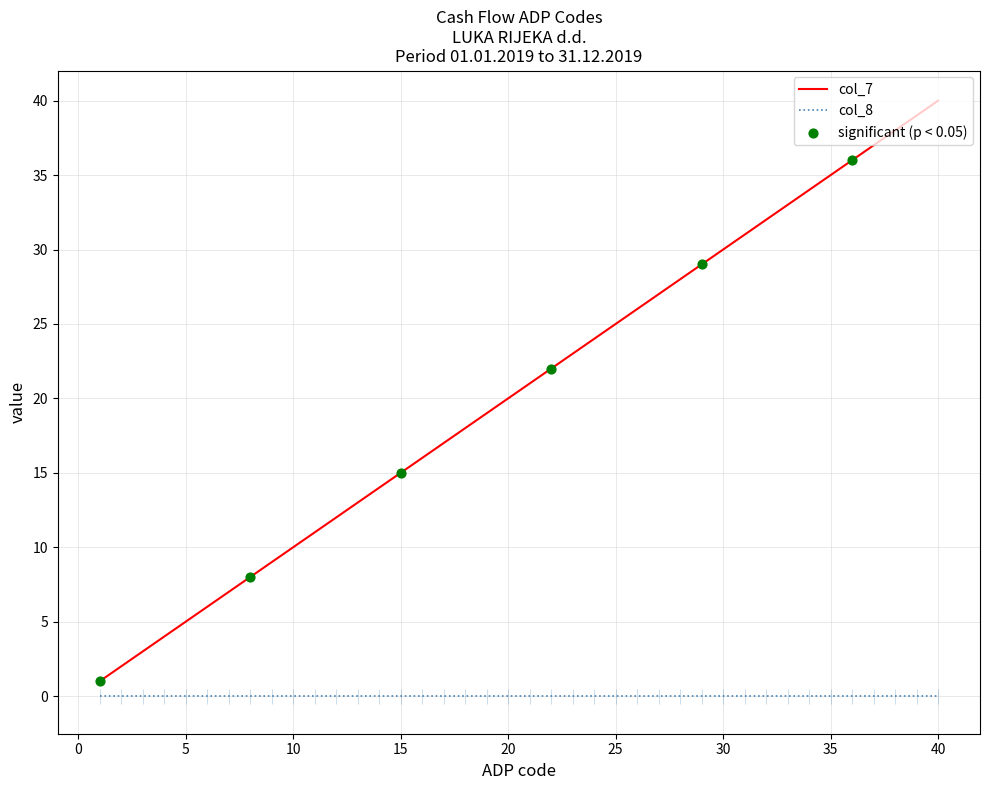

What is the change in value from 23 to 26?

+3